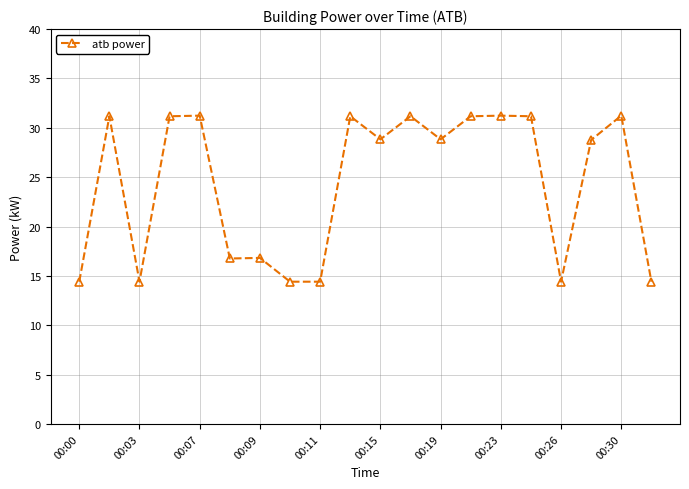

What is the maximum value shown in the chart?

31.2